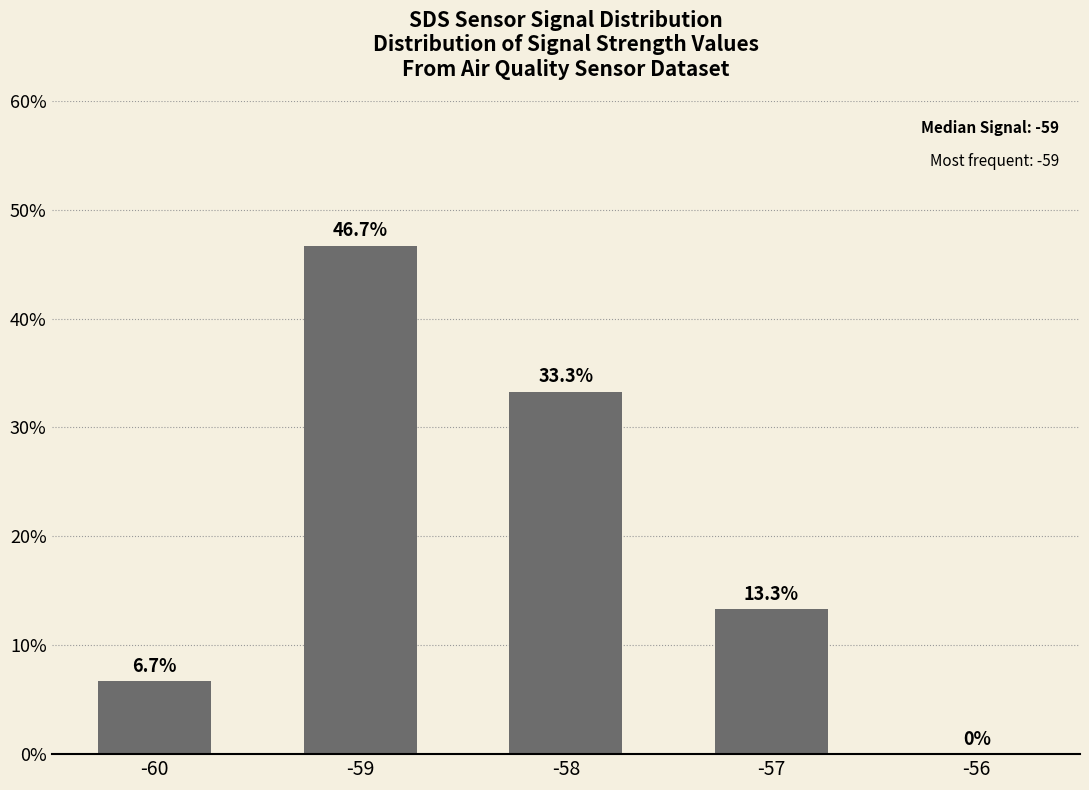

What is the sum of all values?

100.0